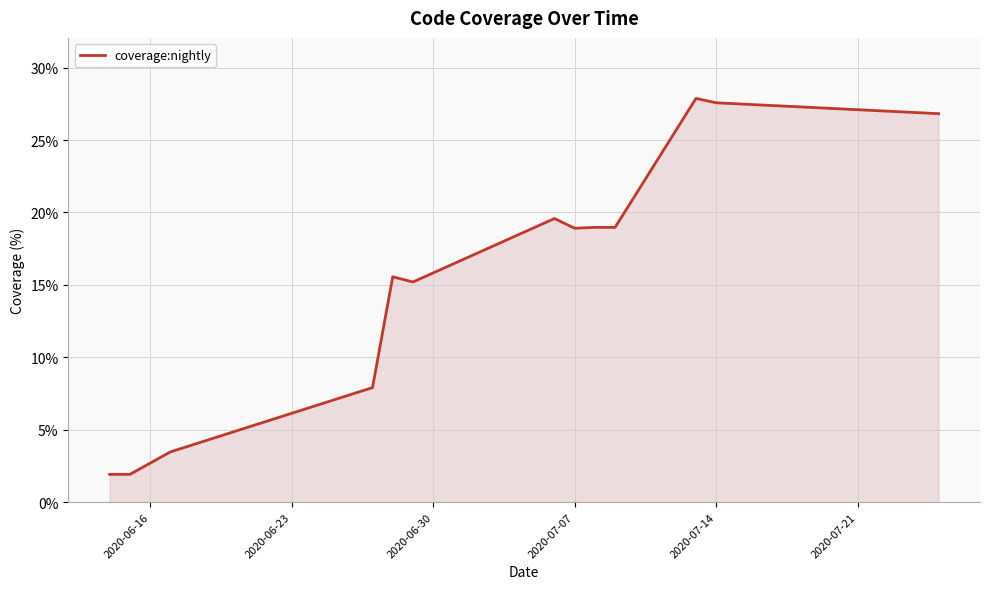

What is the maximum value shown in the chart?

27.9